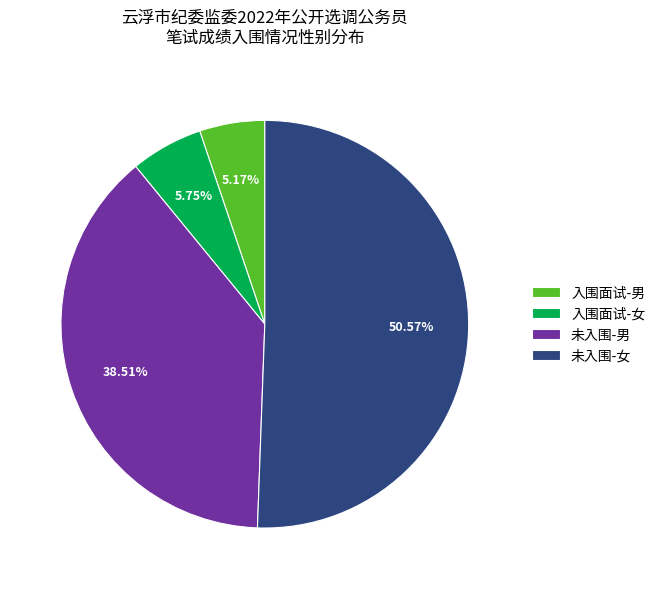

What is the largest slice in the pie chart?

未入围-女